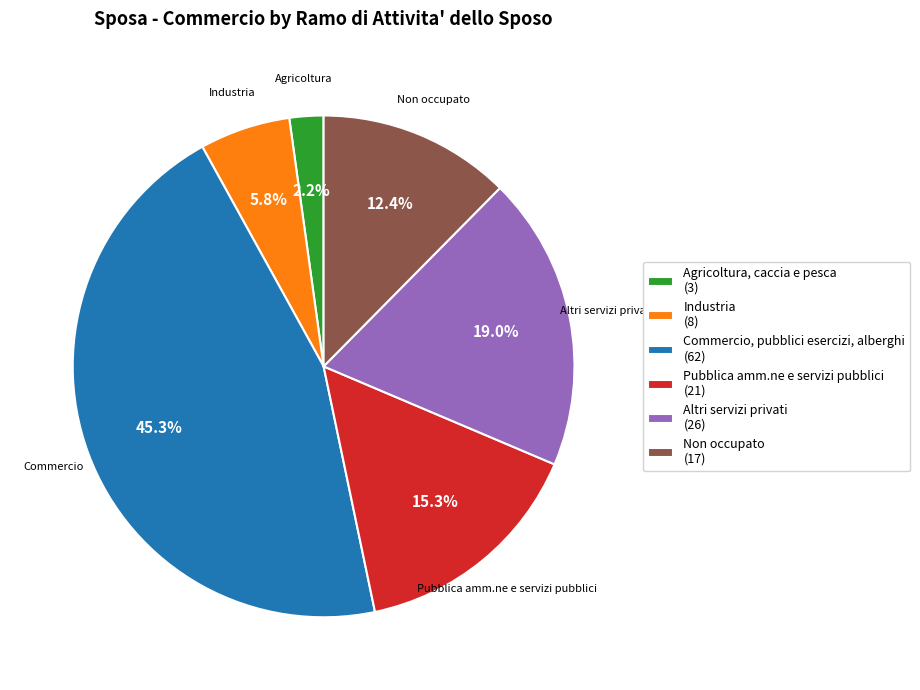

To the nearest percent, what is the average slice percentage?

17%